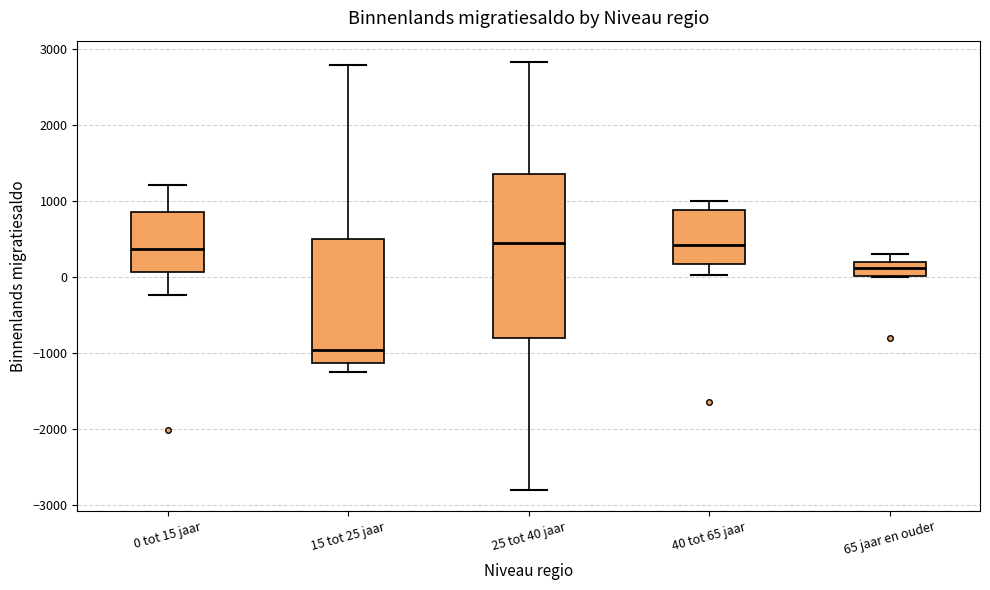

Reading left to right, transcribe this box plot: for each box, give where its median line is, the range the box spans, and where its two whiskers end, as read against the y-axis. The values are not printed on the chart, so give them approximately, as read against the axis.

0 tot 15 jaar: median 400, box 100 to 900, whiskers -200 to 1200
15 tot 25 jaar: median -1000, box -1100 to 500, whiskers -1200 to 2800
25 tot 40 jaar: median 400, box -800 to 1400, whiskers -2800 to 2800
40 tot 65 jaar: median 400, box 200 to 900, whiskers 0 to 1000
65 jaar en ouder: median 100, box 0 to 200, whiskers 0 to 300